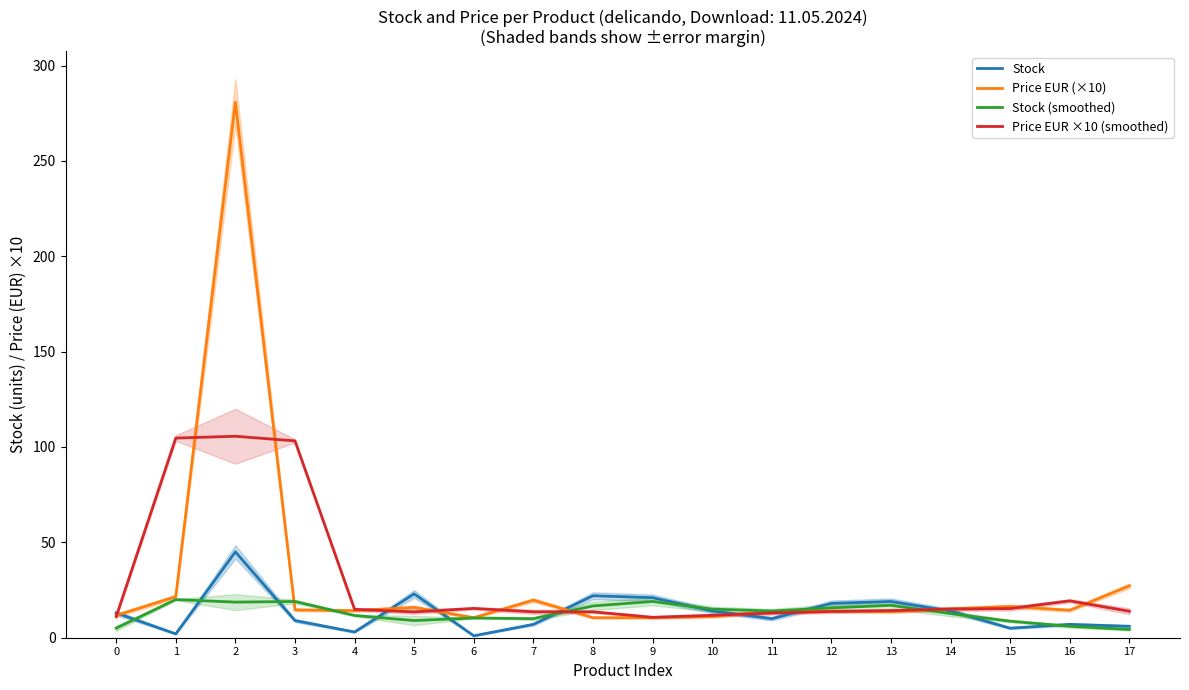

Where do Stock (smoothed) and Price EUR ×10 (smoothed) first cross each other?

7 and 8